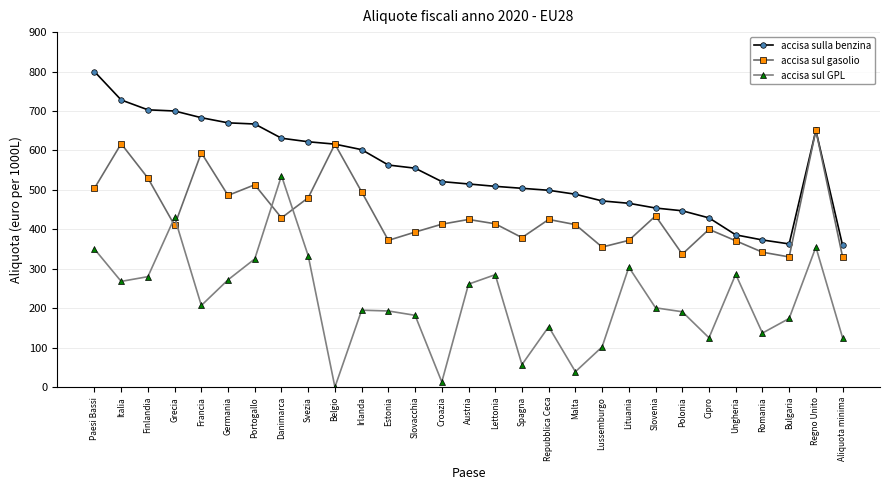

At which category does accisa sul gasolio reach its first local peak?

Italia